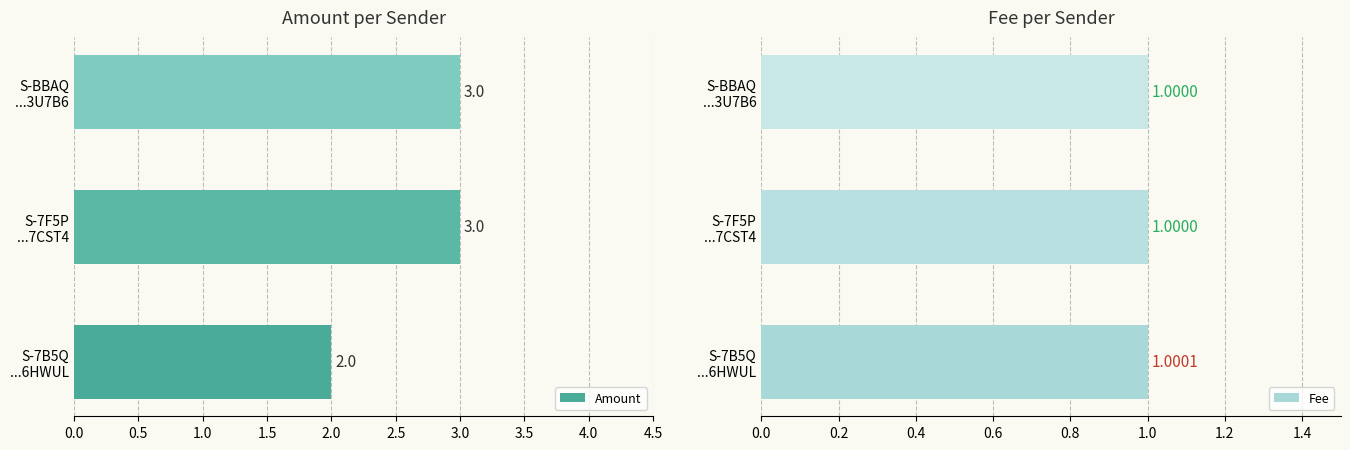

Rank the series by their average value, from highest to lowest.

Amount, Fee